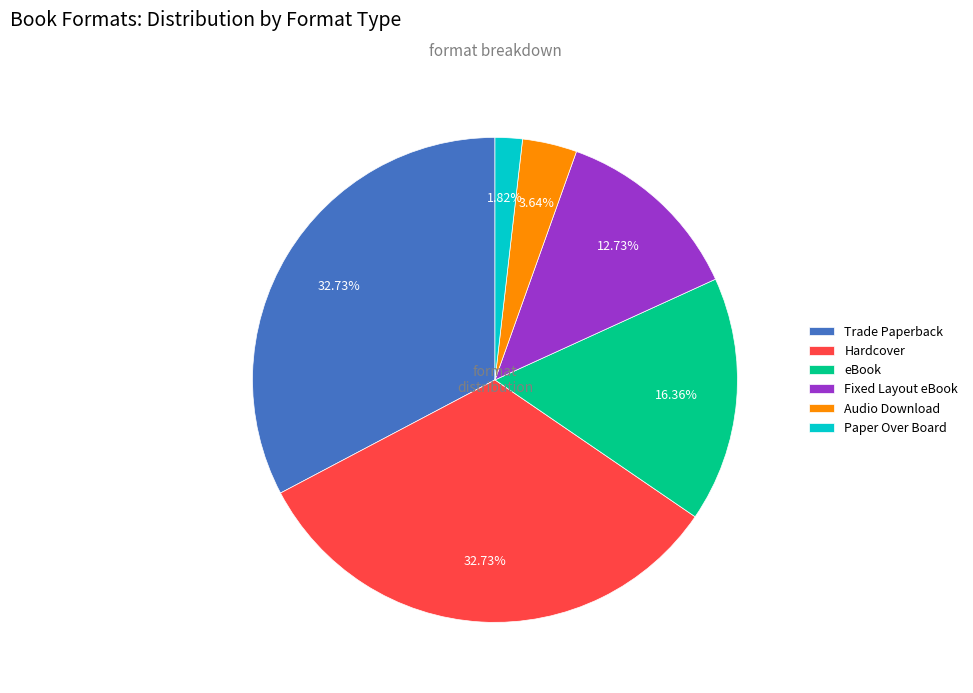

To the nearest percent, what portion does Paper Over Board represent?

2%